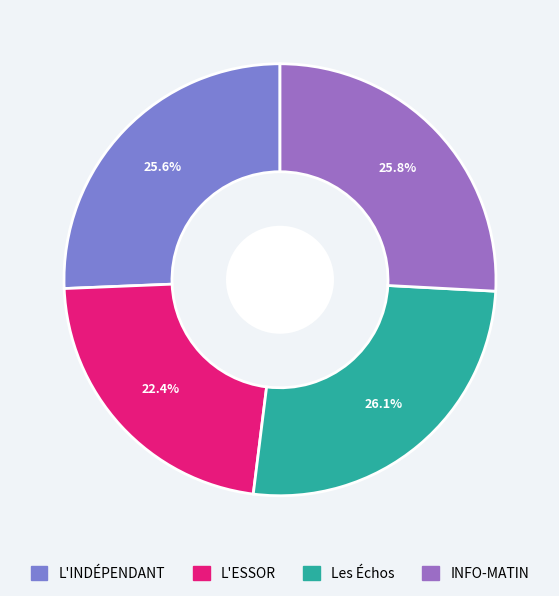

What is the ratio of the value at Les Échos to the value at L'INDÉPENDANT?

1.0